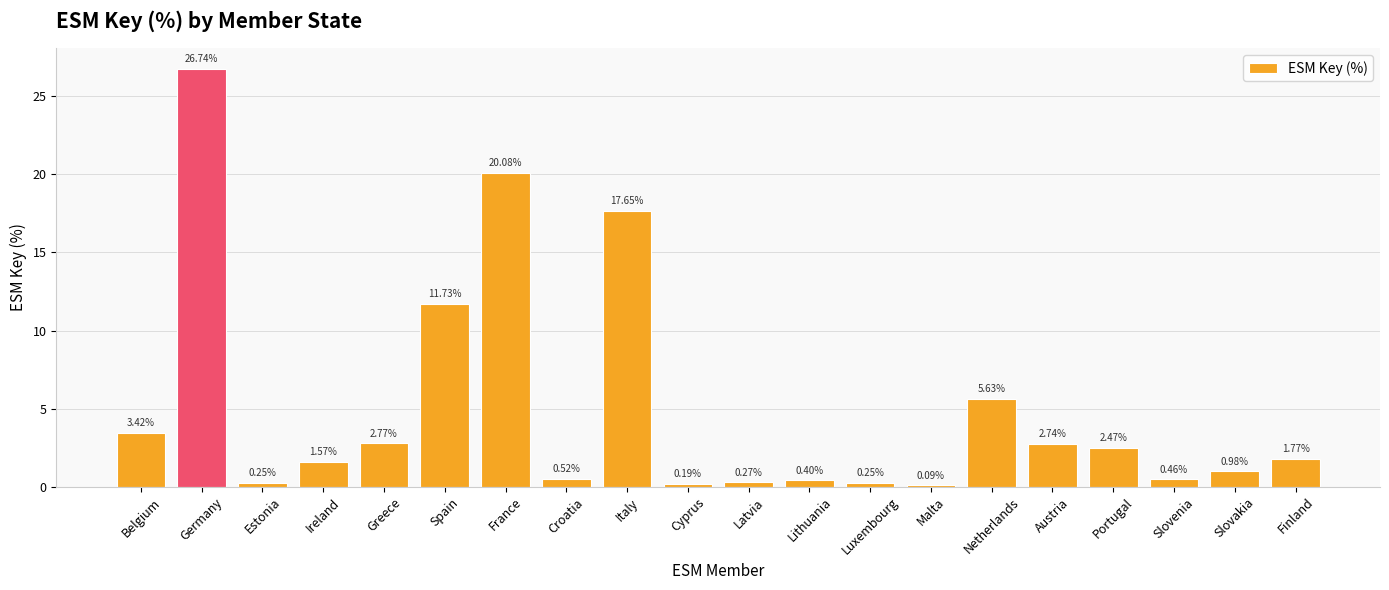

At which category does the chart reach its minimum across all series?

Malta